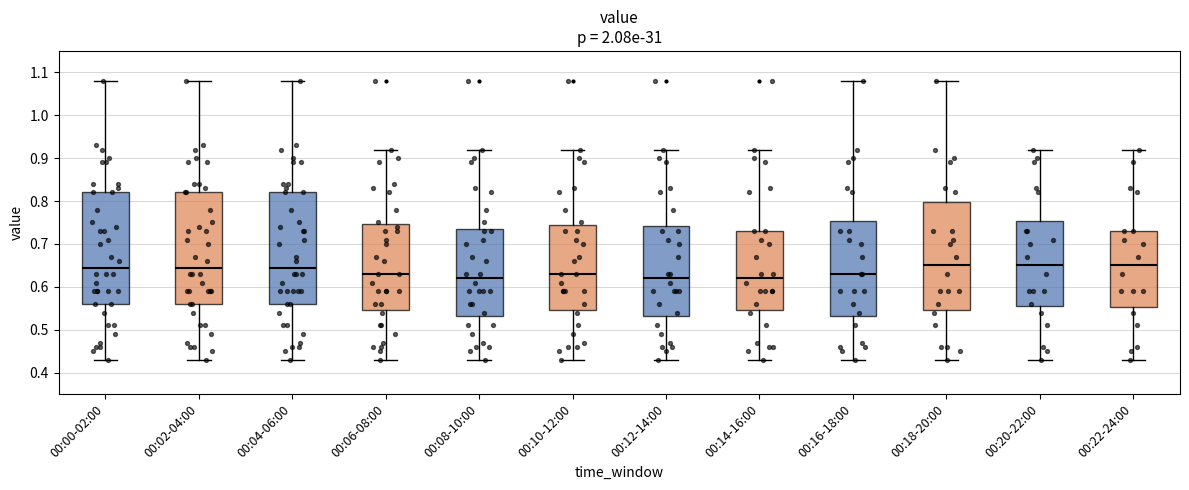

Reading left to right, transcribe this box plot: for each box, give where its median line is, the range the box spans, and where its two whiskers end, as read against the y-axis. The values are not printed on the chart, so give them approximately, as read against the axis.

00:00-02:00: median 0.65, box 0.56 to 0.82, whiskers 0.43 to 1.08
00:02-04:00: median 0.65, box 0.56 to 0.82, whiskers 0.43 to 1.08
00:04-06:00: median 0.65, box 0.56 to 0.82, whiskers 0.43 to 1.08
00:06-08:00: median 0.63, box 0.55 to 0.75, whiskers 0.43 to 0.92
00:08-10:00: median 0.62, box 0.53 to 0.74, whiskers 0.43 to 0.92
00:10-12:00: median 0.63, box 0.55 to 0.75, whiskers 0.43 to 0.92
00:12-14:00: median 0.62, box 0.53 to 0.74, whiskers 0.43 to 0.92
00:14-16:00: median 0.62, box 0.55 to 0.73, whiskers 0.43 to 0.92
00:16-18:00: median 0.63, box 0.53 to 0.75, whiskers 0.43 to 1.08
00:18-20:00: median 0.65, box 0.55 to 0.80, whiskers 0.43 to 1.08
00:20-22:00: median 0.65, box 0.56 to 0.75, whiskers 0.43 to 0.92
00:22-24:00: median 0.65, box 0.55 to 0.73, whiskers 0.43 to 0.92